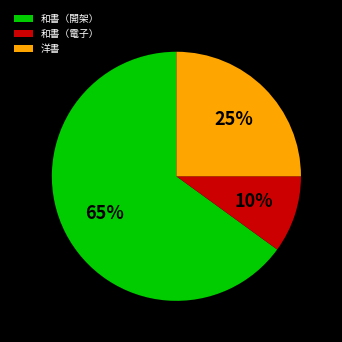

Is it true that 和書（開架） is 65% of the pie?

True